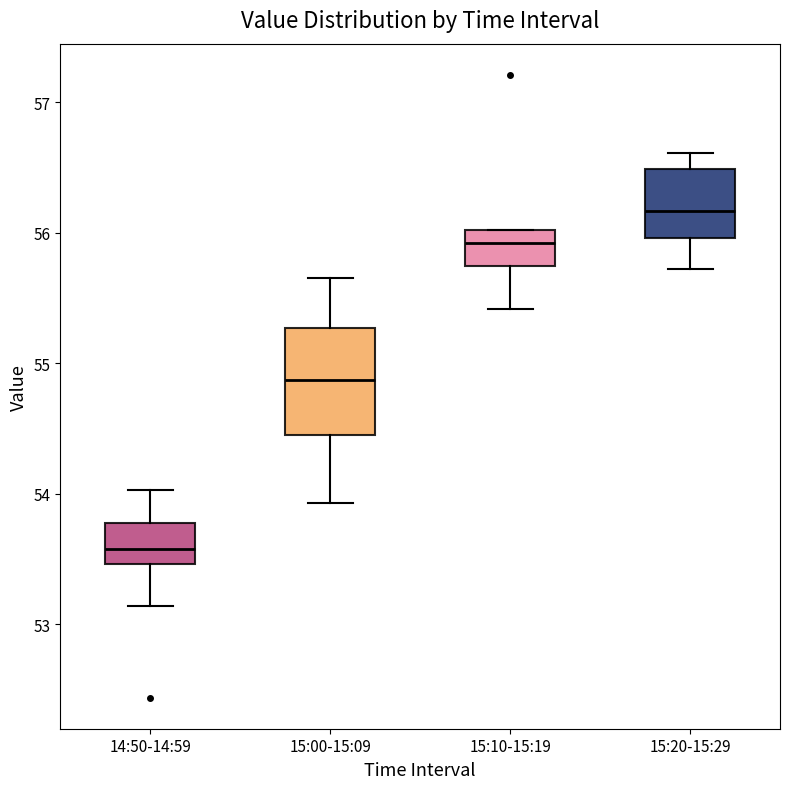

Reading left to right, read every box against the y-axis: the position of its median line, the range the box covers, and the ends of its whiskers. The values are not printed on the chart, so give them approximately, as read against the axis.

14:50-14:59: median 53.6, box 53.5 to 53.8, whiskers 53.1 to 54.0
15:00-15:09: median 54.9, box 54.5 to 55.3, whiskers 53.9 to 55.7
15:10-15:19: median 55.9, box 55.7 to 56.0, whiskers 55.4 to 56.0
15:20-15:29: median 56.2, box 56.0 to 56.5, whiskers 55.7 to 56.6